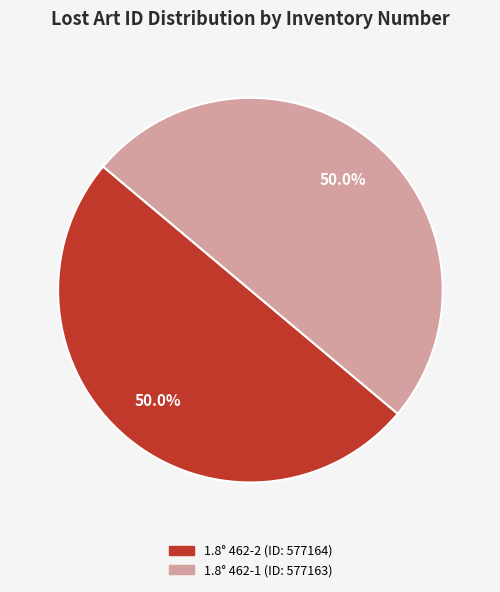

Is it true that 1.8° 462-2 is 50% of the pie?

True